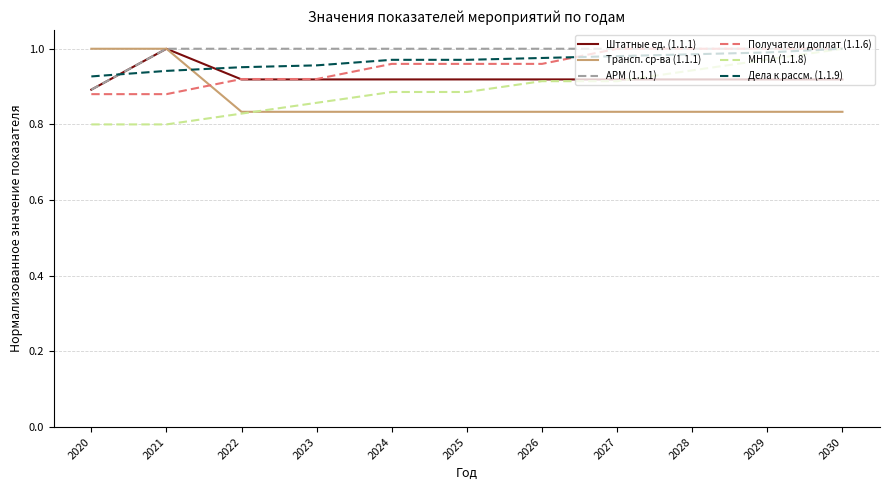

Which series changed the most between 2020 and 2023?

Трансп. ср-ва (1.1.1)